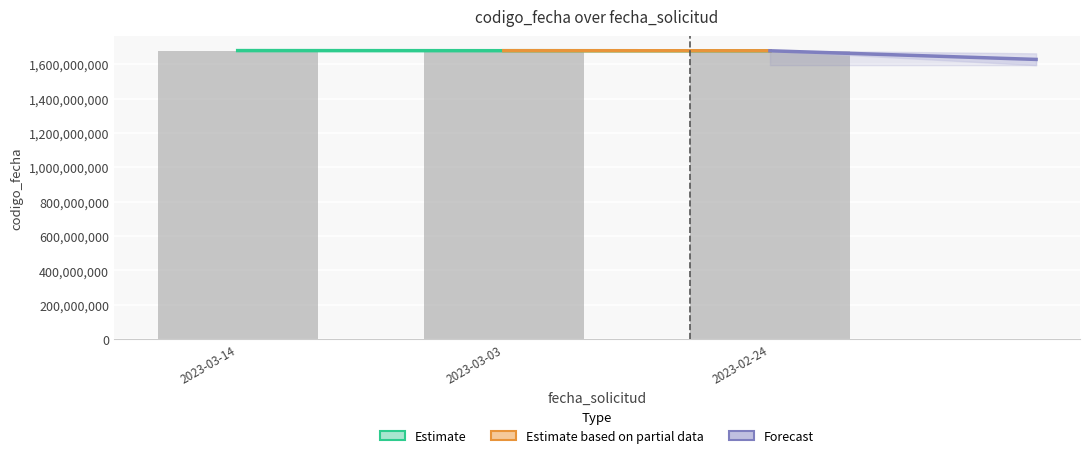

Reading left to right, transcribe all the data shown in this chart.

2023-03-14=1678815180	2023-03-03=1678206243	2023-02-24=1677757605